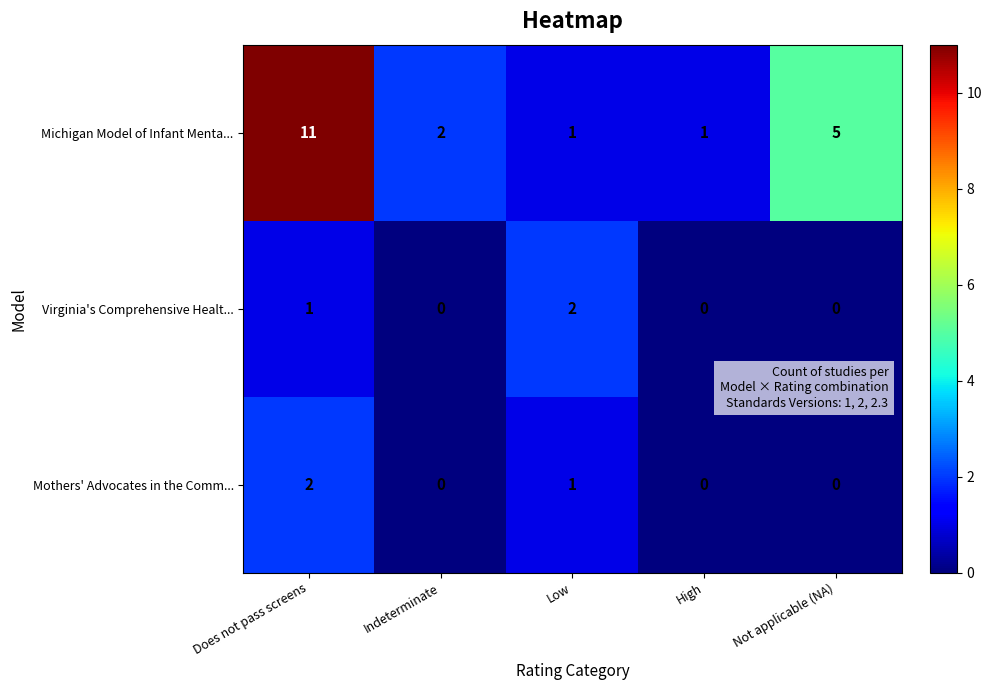

What is the spread (max minus min) of values at Not applicable (NA)?

5